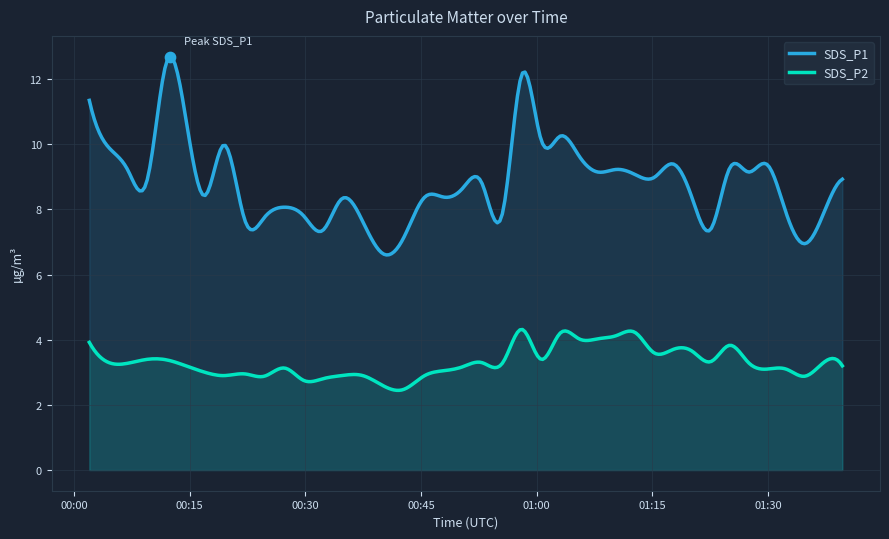

Is the value of SDS_P1 at 2022/06/24 01:12:47 greater than the value of SDS_P2 at 2022/06/24 01:05:28?

Yes